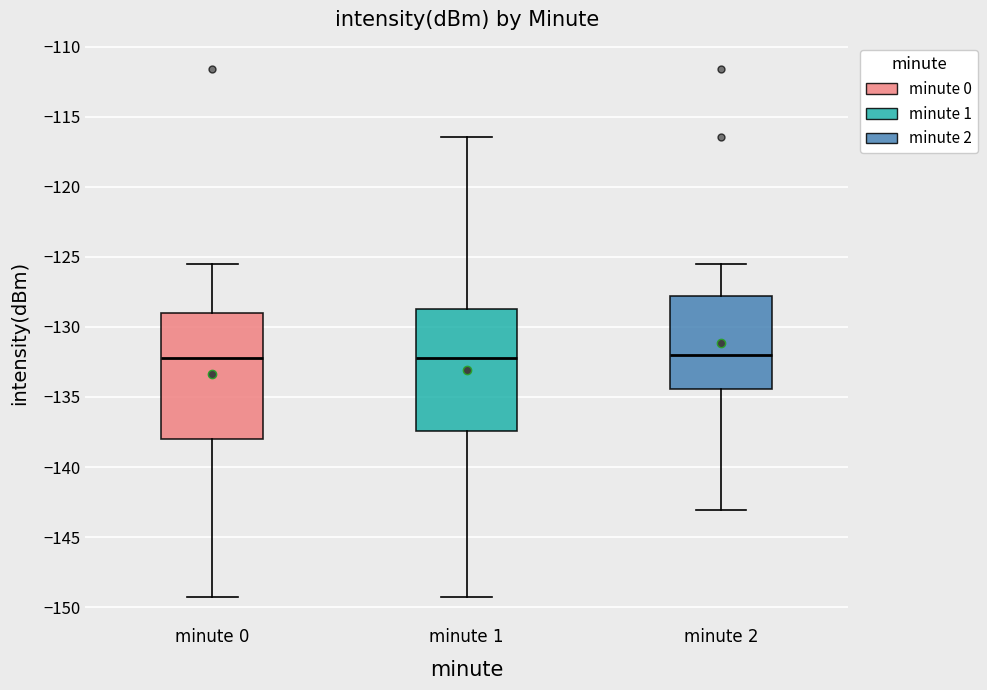

Reading left to right, read every box against the y-axis: the position of its median line, the range the box covers, and the ends of its whiskers. The values are not printed on the chart, so give them approximately, as read against the axis.

minute 0: median -132.0, box -138.0 to -129.0, whiskers -149.5 to -125.5
minute 1: median -132.0, box -137.5 to -128.5, whiskers -149.5 to -116.5
minute 2: median -132.0, box -134.5 to -128.0, whiskers -143.0 to -125.5